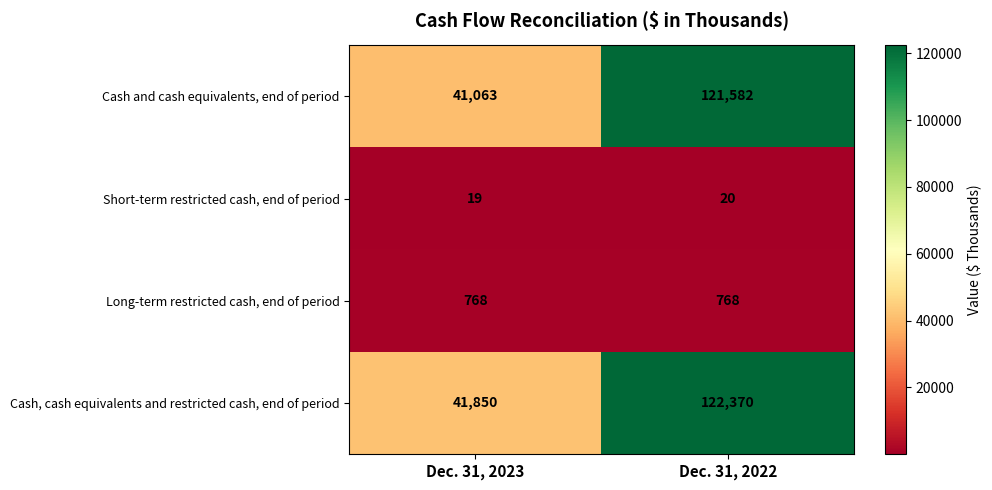

The value of Long-term restricted cash, end of period at Dec. 31, 2023 is 768. True or false?

True